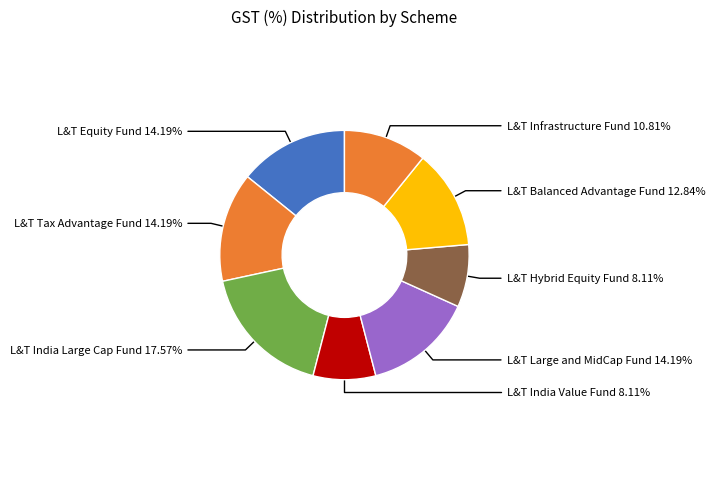

Combined, what portion of the pie is L&T Tax Advantage Fund and L&T Infrastructure Fund?

25.0%